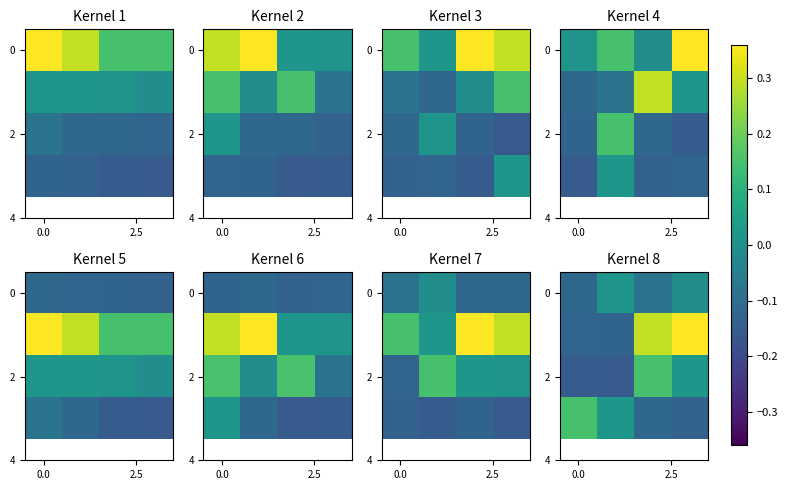

How many series are shown in this chart?

4